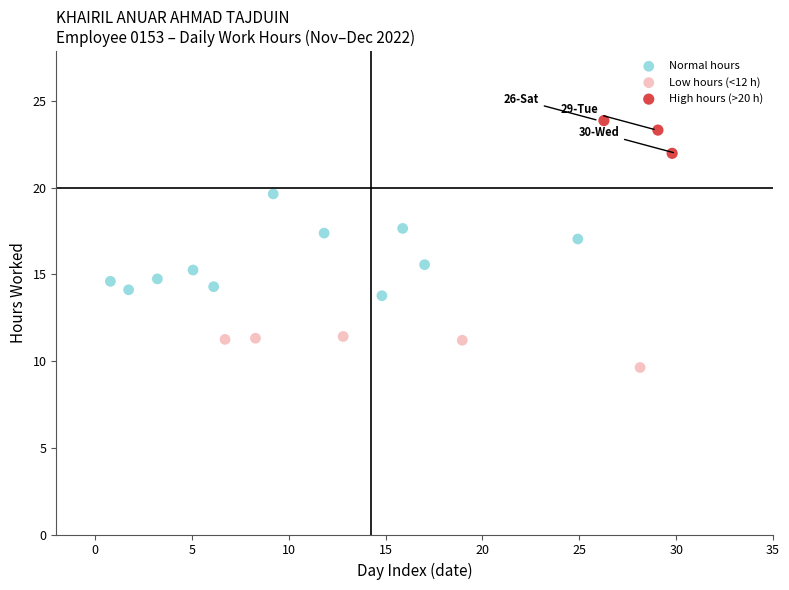

Which series reaches the minimum Y coordinate?

Low hours (<12 h)